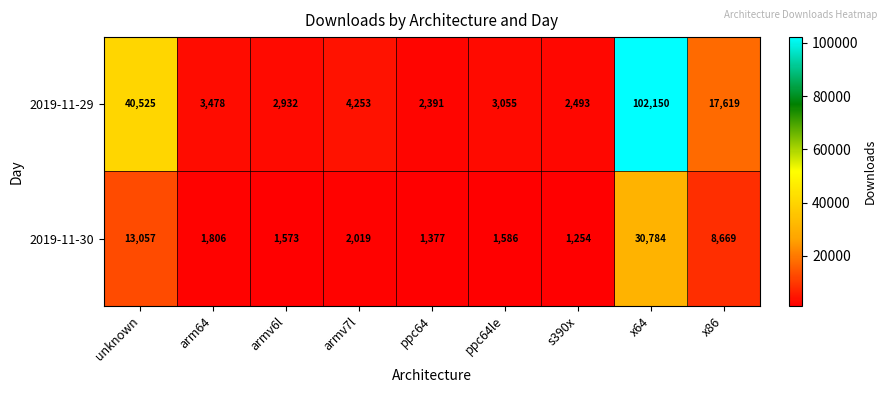

Which series has the largest range (max minus min)?

2019-11-29